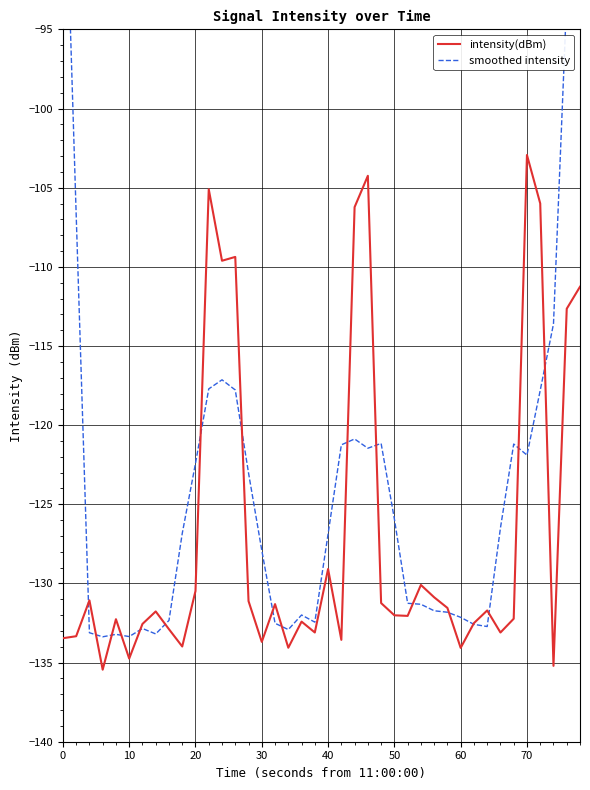

At 0, list the series in order from largest to smallest.

smoothed intensity, intensity(dBm)